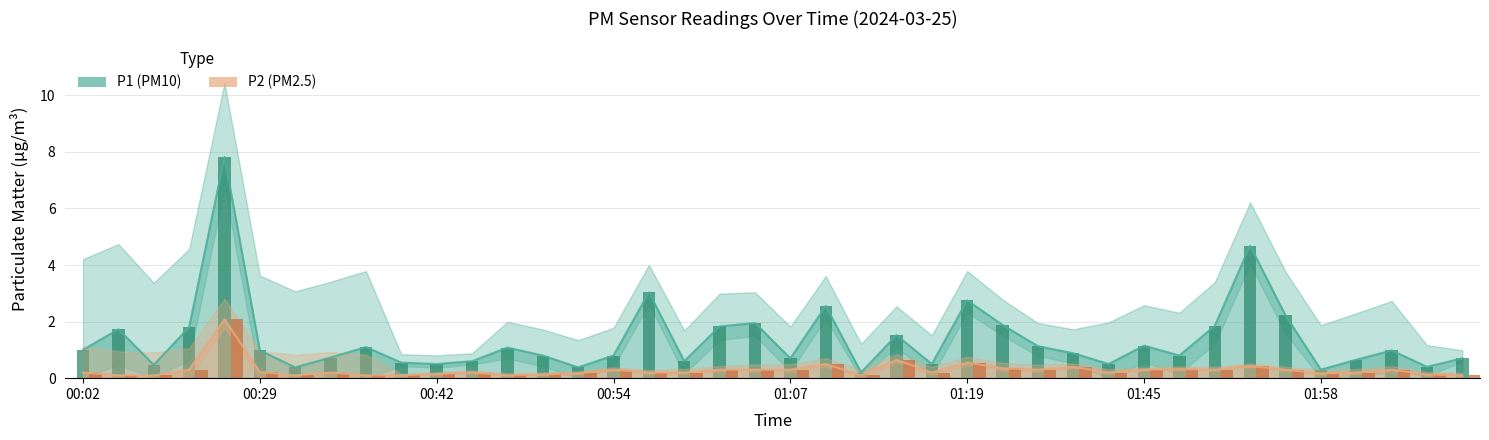

At which label does P2 (PM2.5) reach its minimum?

00:29